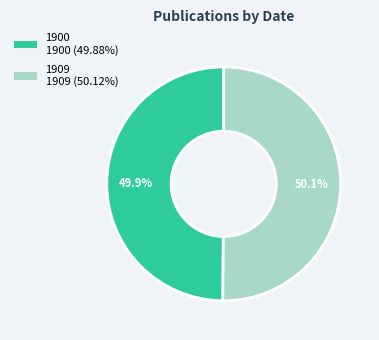

To the nearest percent, what portion does 1900 represent?

50%